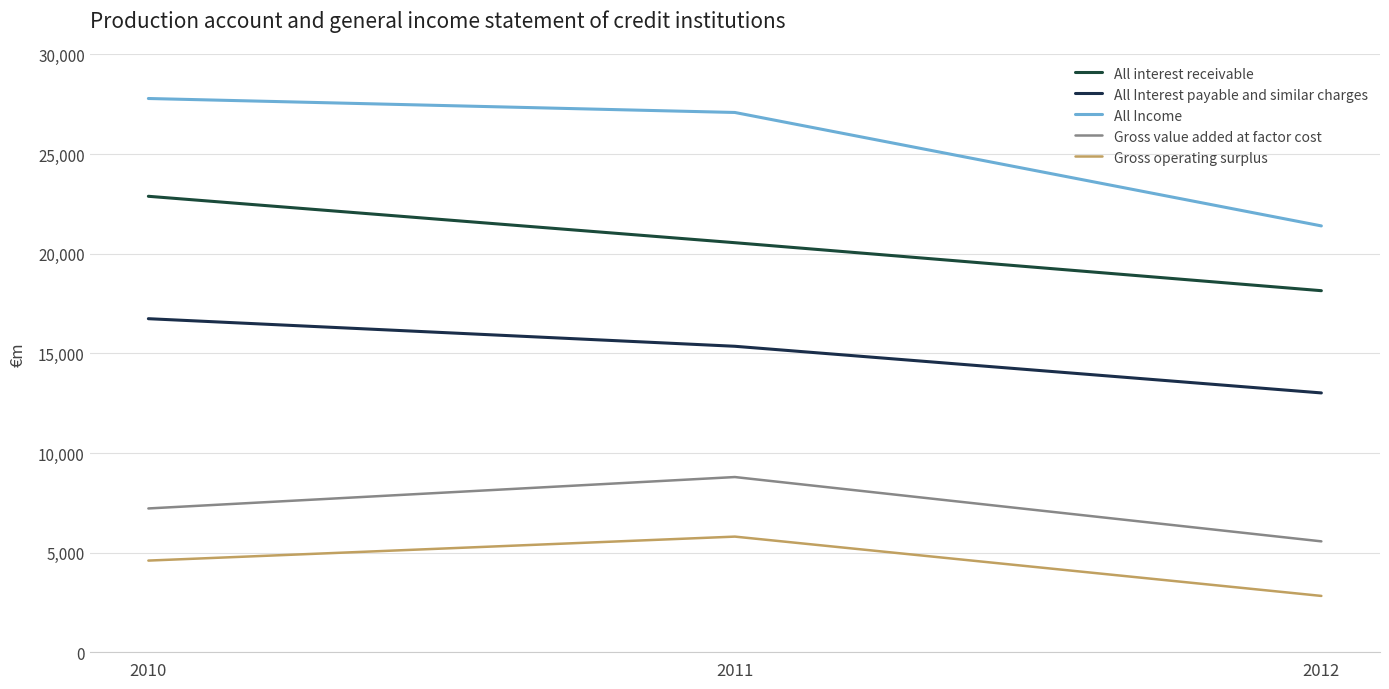

List the labels in order of Gross value added at factor cost value, largest first.

2011, 2010, 2012